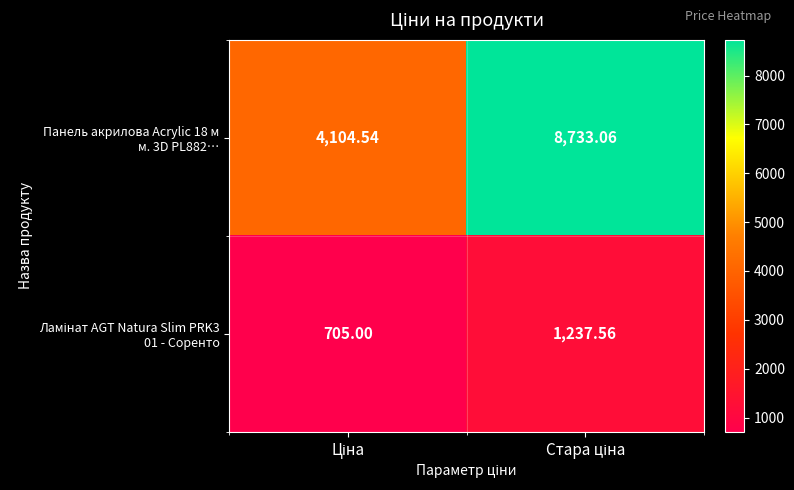

How many distinct data groups are displayed?

2